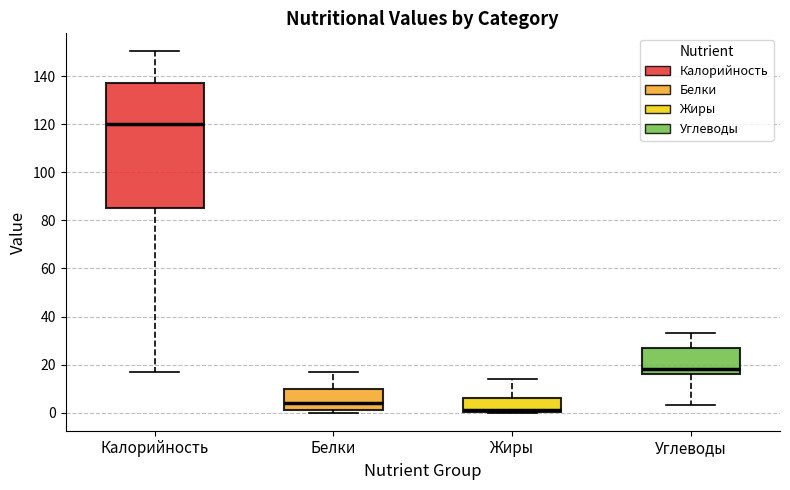

Where does the median line of the box for Углеводы sit on the y-axis? The values are not printed on the chart, so give them approximately, as read against the axis.

18